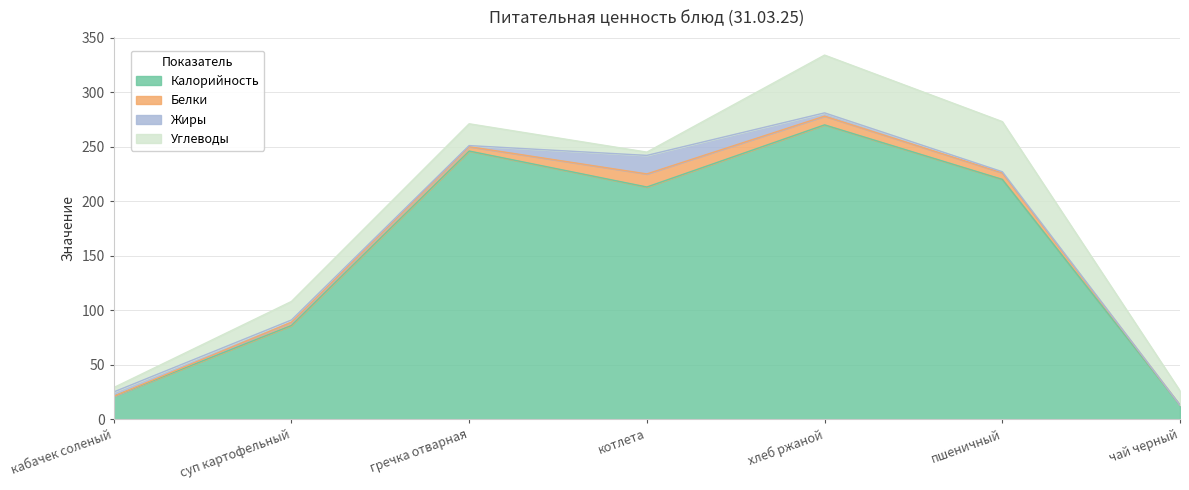

Which series ends up on top after the final intersection of Углеводы and Белки?

Углеводы